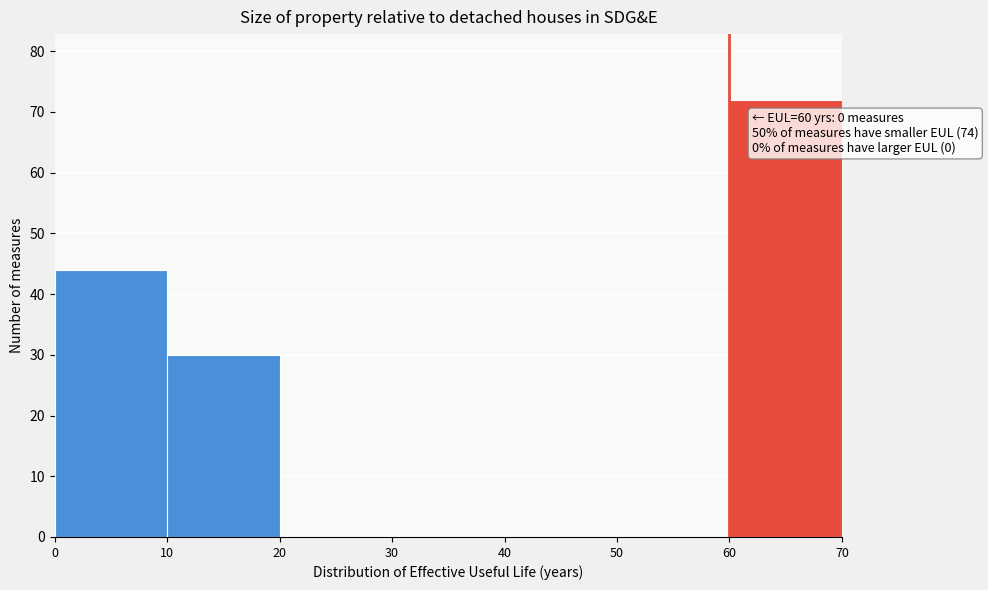

Which range on the x-axis has the tallest bar?

60 to 70